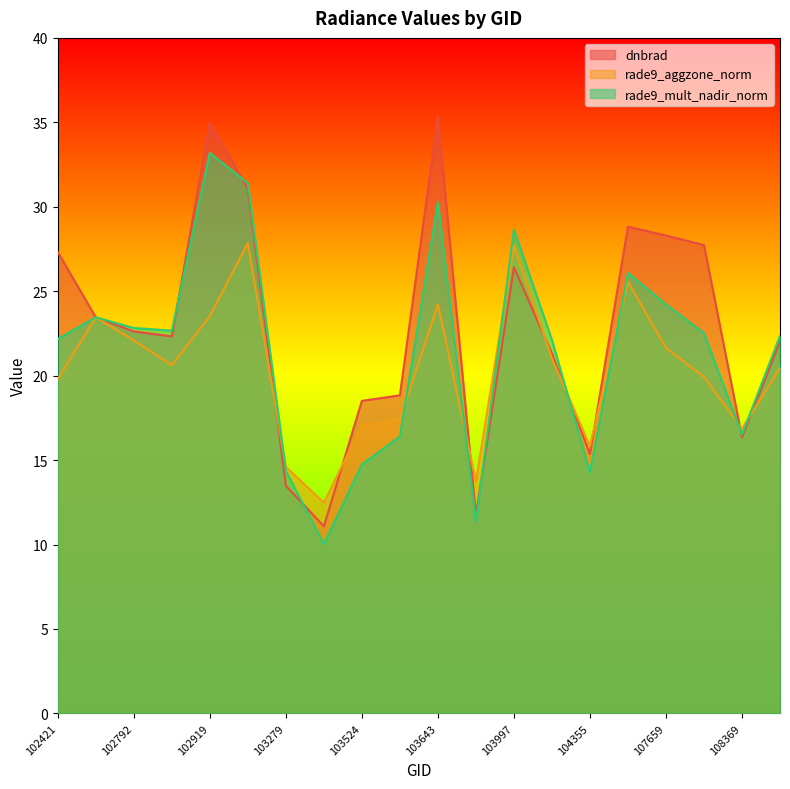

What is the total value across all series at 103279?

42.4